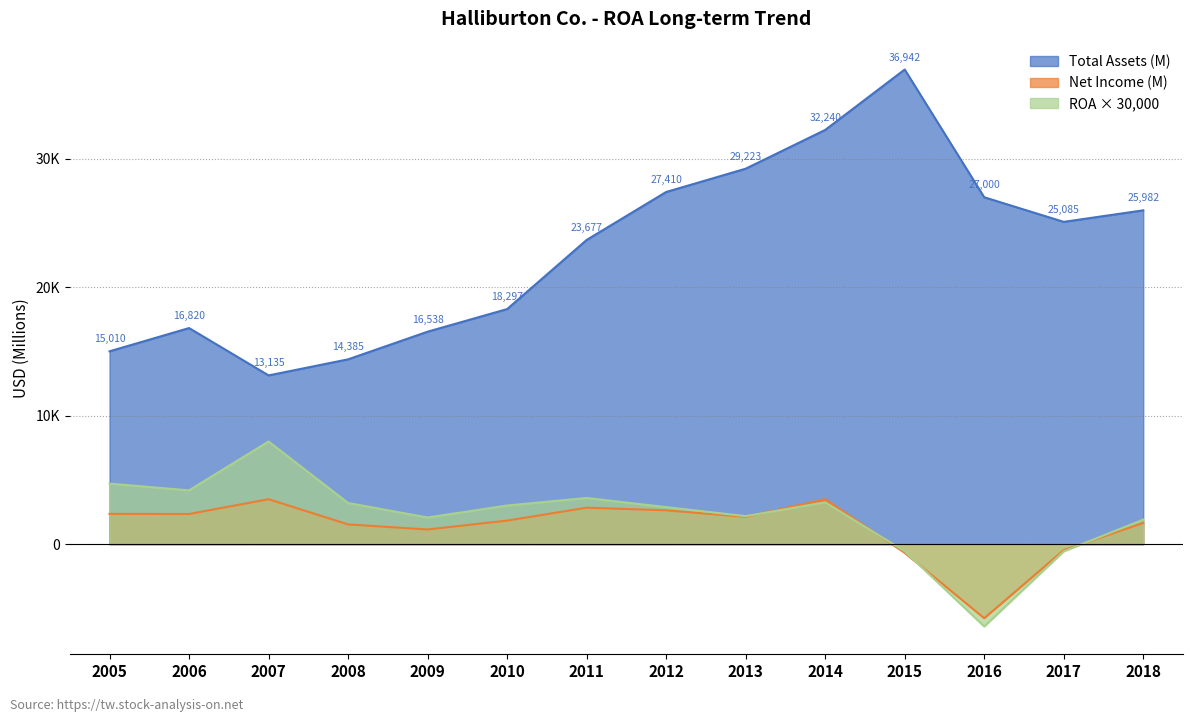

How many values in the ROA series exceed 3009?

6